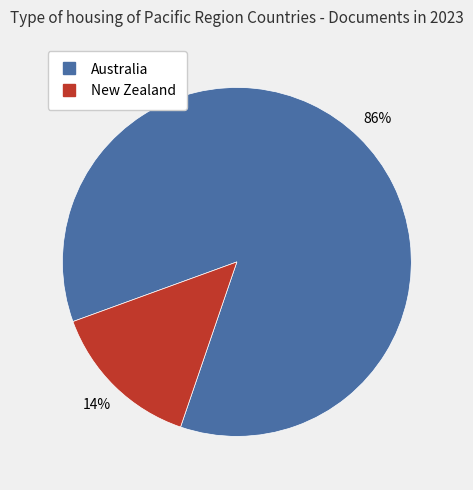

Between New Zealand and Australia, which is larger?

Australia